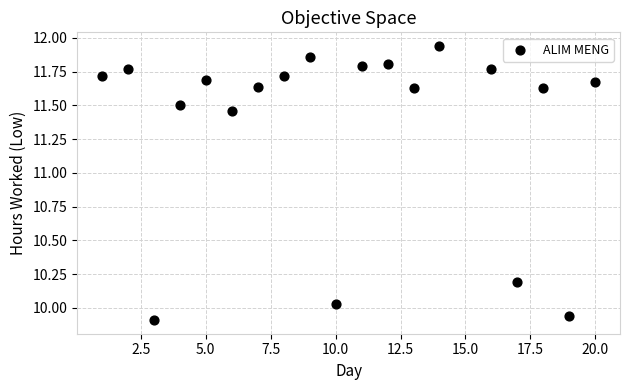

What is the range of Y values (max minus min)?

2.0